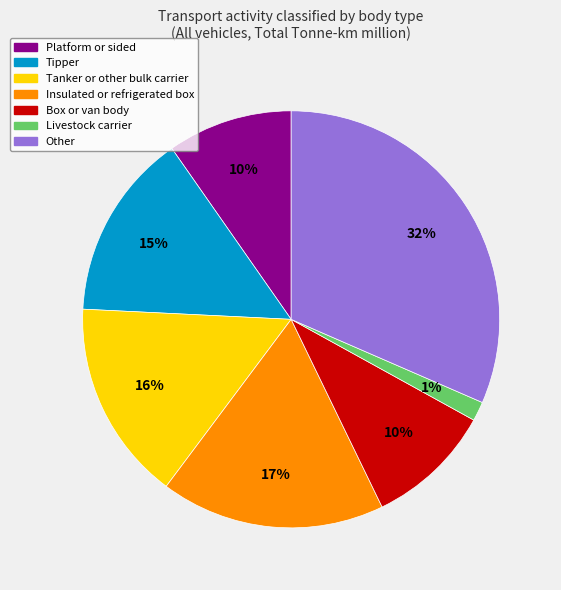

To the nearest percent, what is the difference between the Tipper and Other slice percentages?

17%